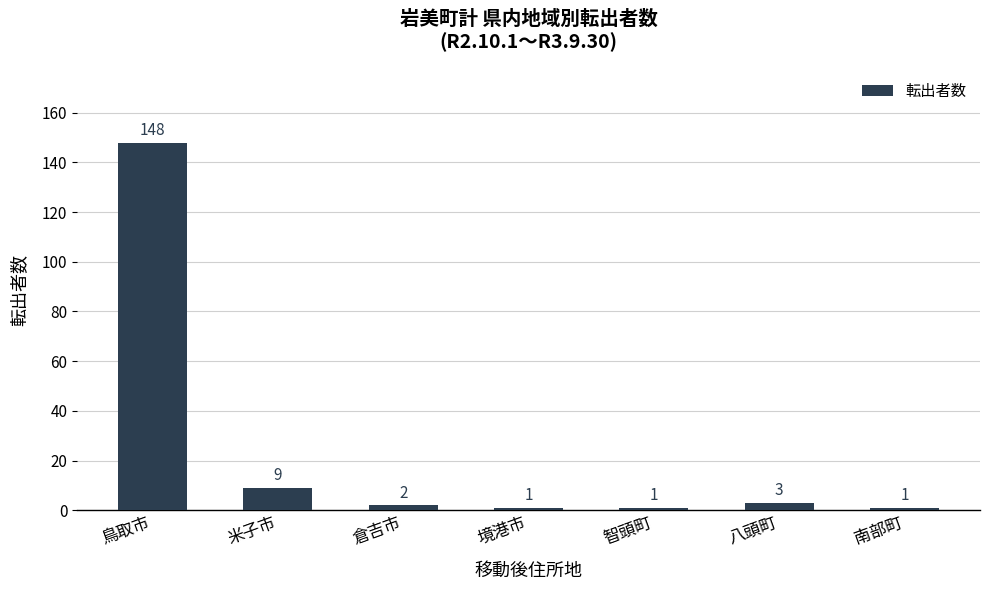

Reading left to right, what are all the values shown in this chart?

鳥取市=148	米子市=9	倉吉市=2	境港市=1	智頭町=1	八頭町=3	南部町=1